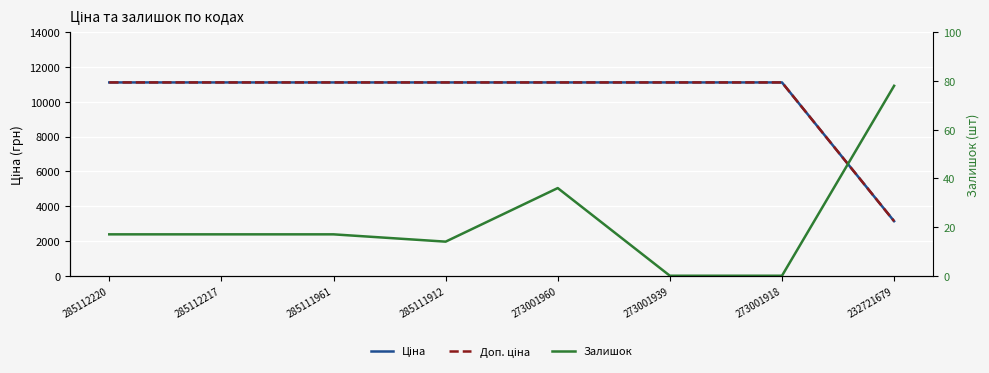

How many series are shown in this chart?

3